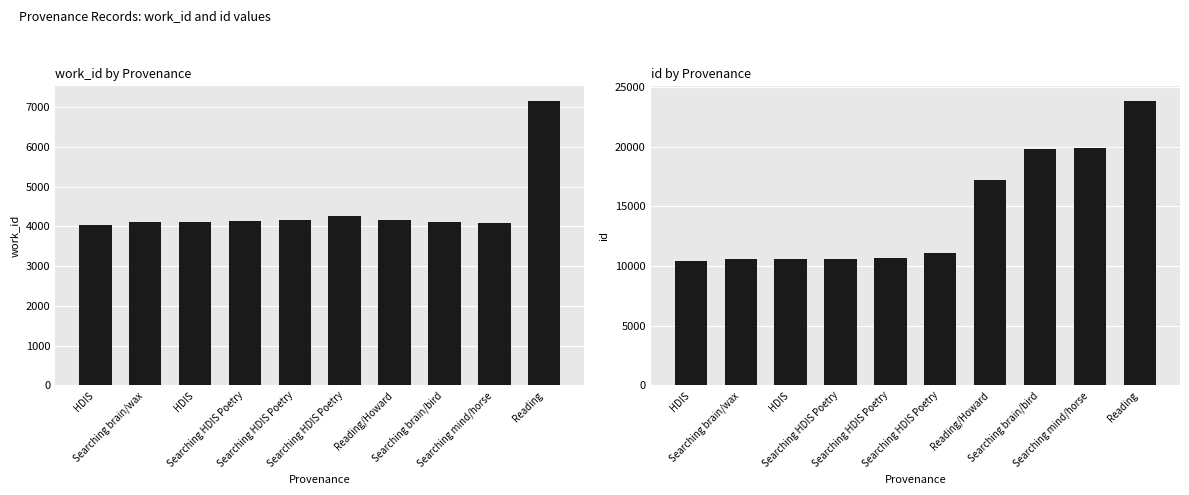

At Reading, list the series in order from smallest to largest.

work_id, id